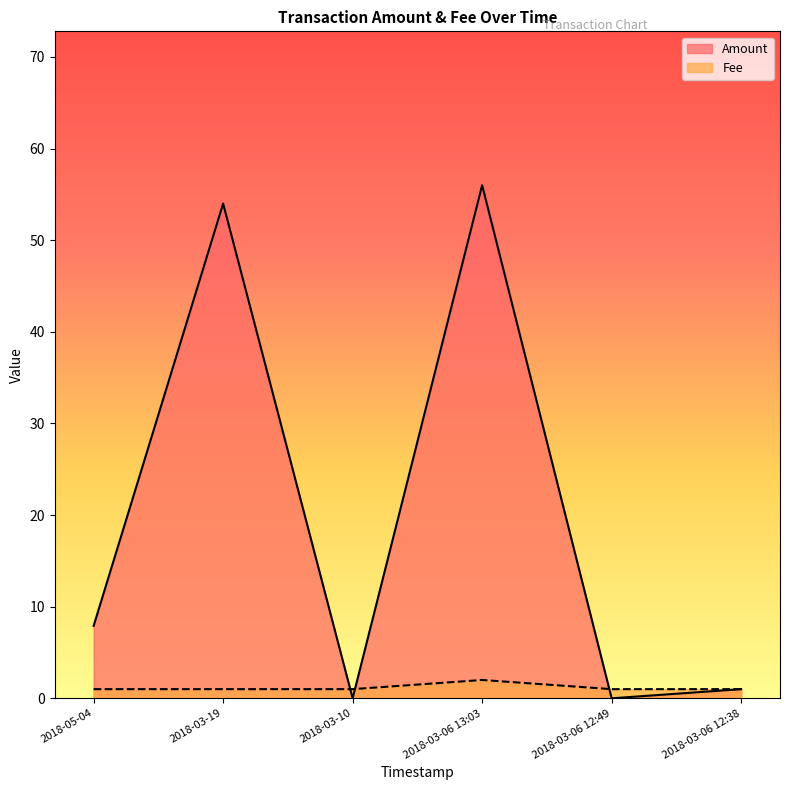

Where is the first local maximum for Fee?

2018-03-06 13:03